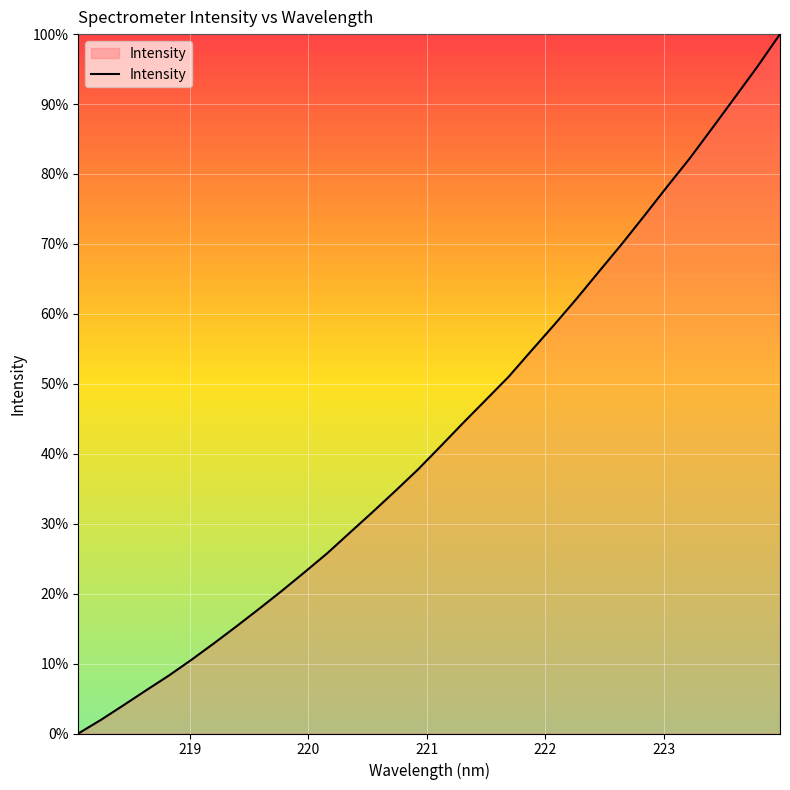

What is the difference between the maximum and minimum values?

100.0